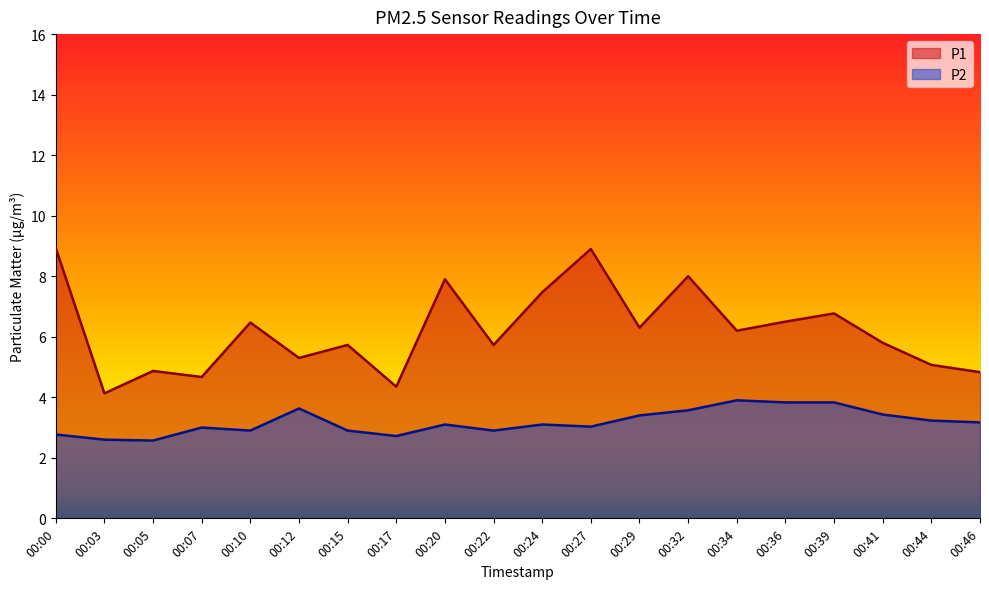

Where is the first local maximum for P1?

00:05